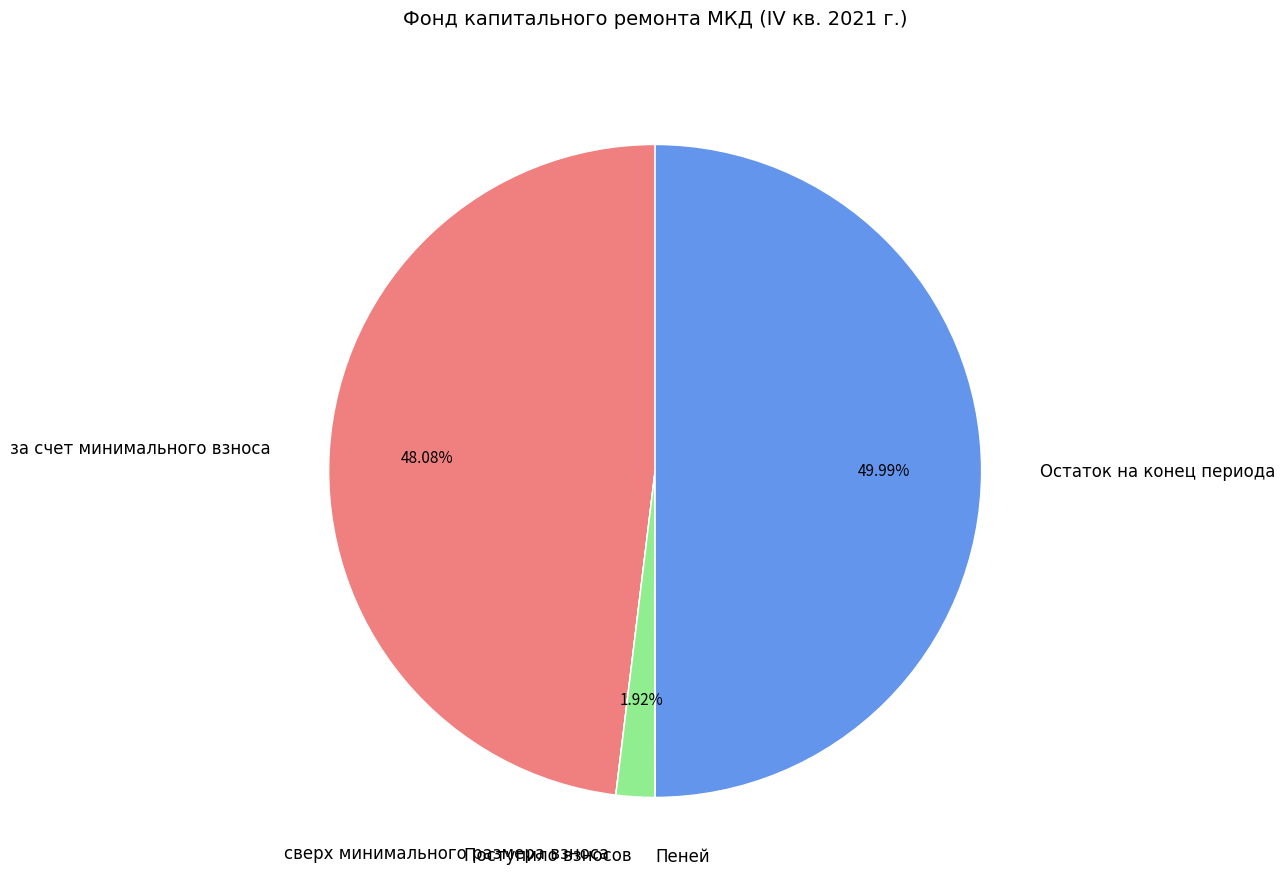

Is за счет минимального взноса the majority of the pie?

No